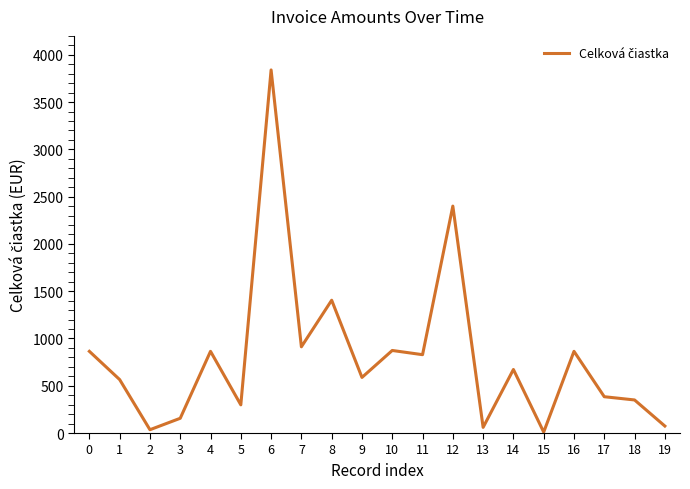

What value does the data have at 13?

60.0